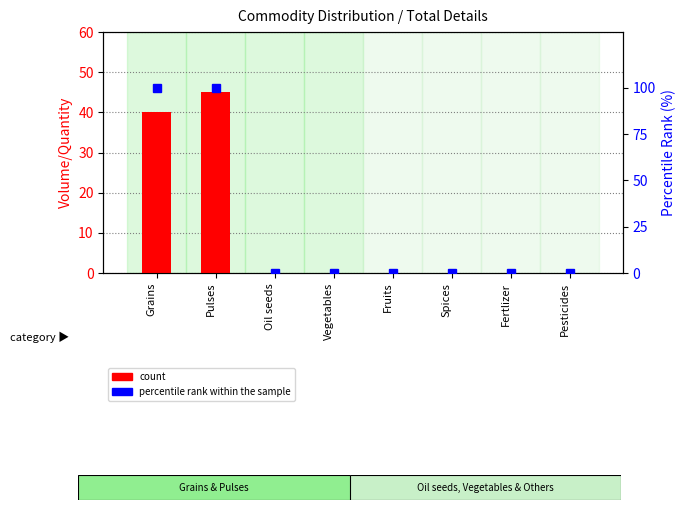

True or false: count has a value of 0 at Fruits.

True